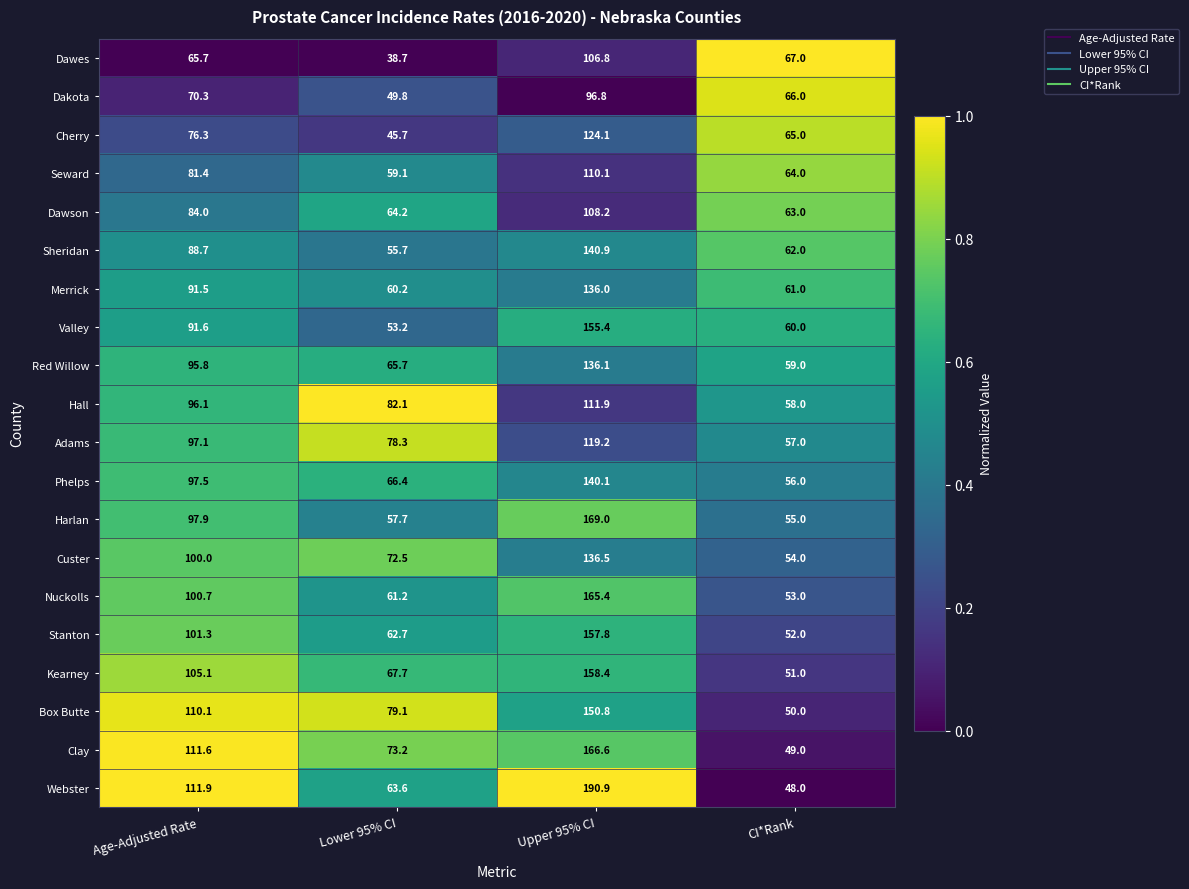

At which label is Clay closest to 107?

Age-Adjusted Rate